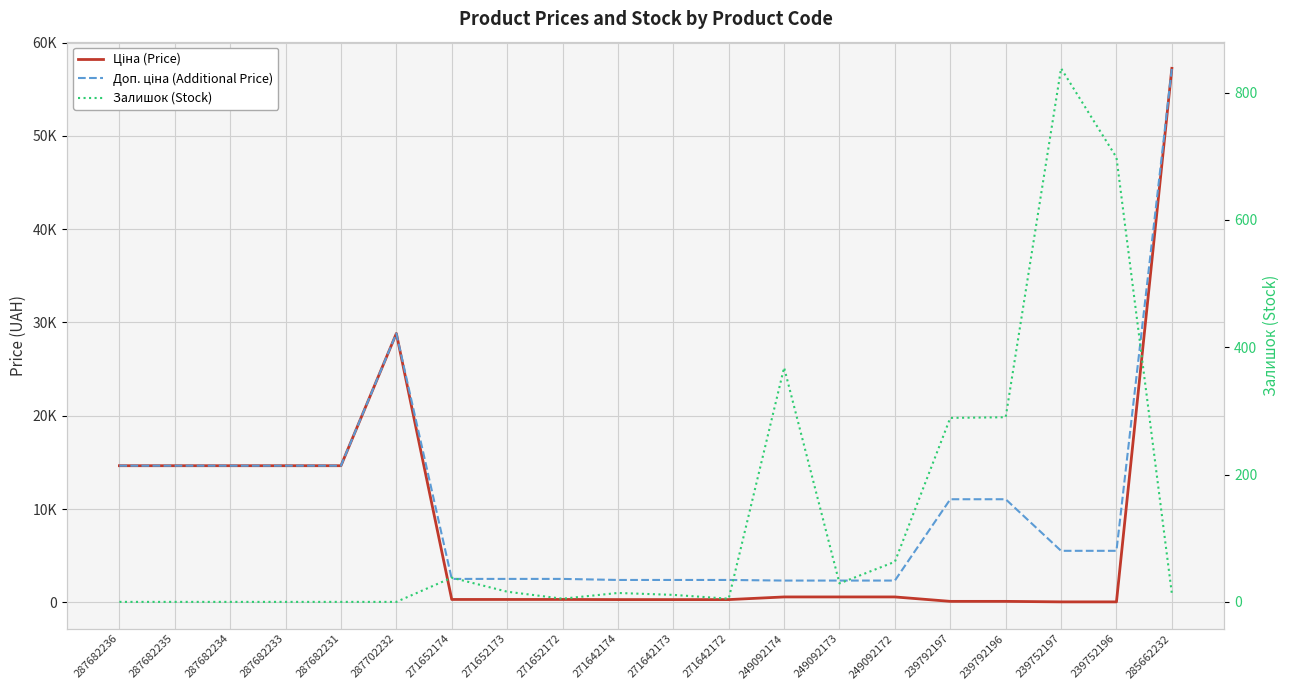

List the series in order of their overall mean, highest first.

Доп. ціна (Additional Price), Ціна (Price), Залишок (Stock)